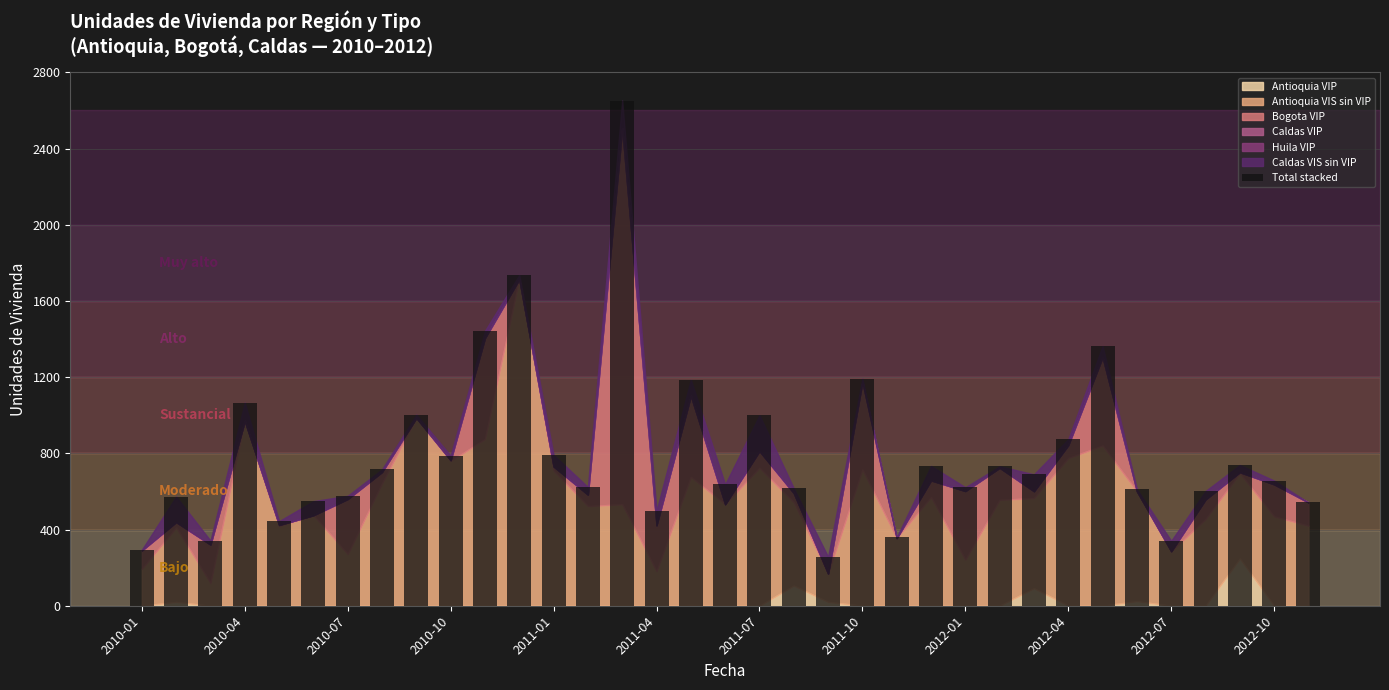

How many categories are shown in the chart?

35